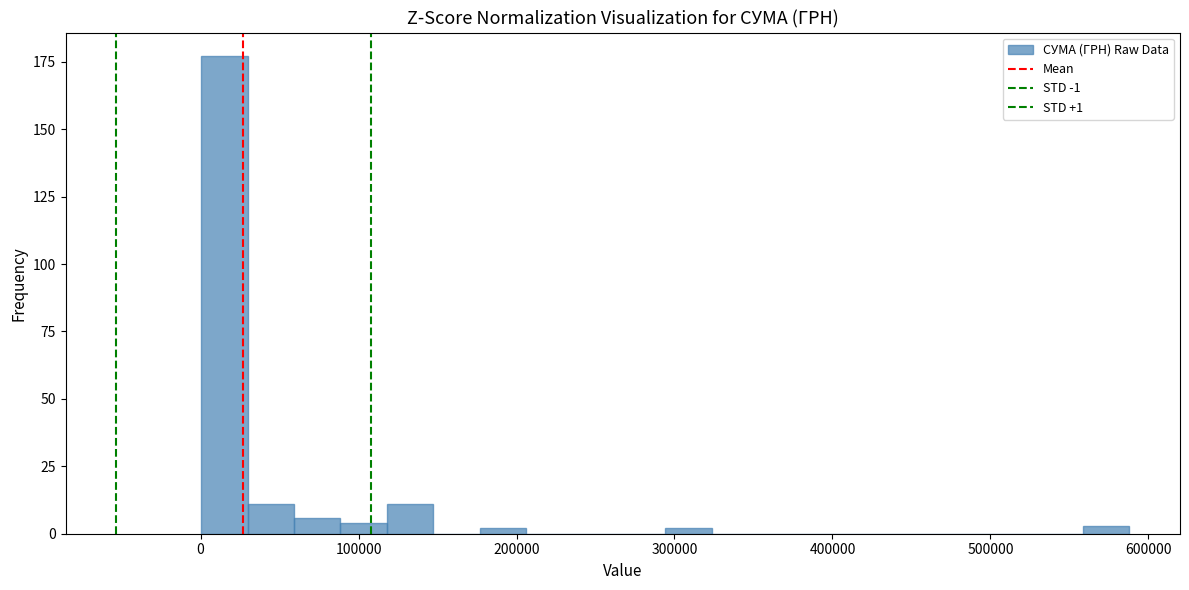

Read against the x-axis, roughly where is the centre of the tallest bar?

20000